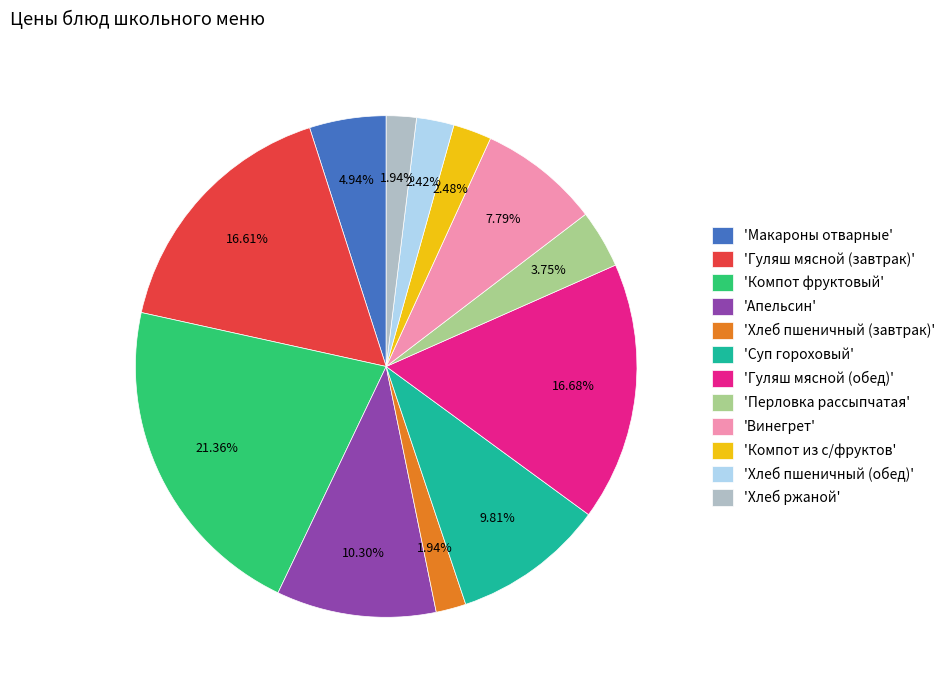

Which category has the biggest portion of the pie?

'Компот фруктовый'